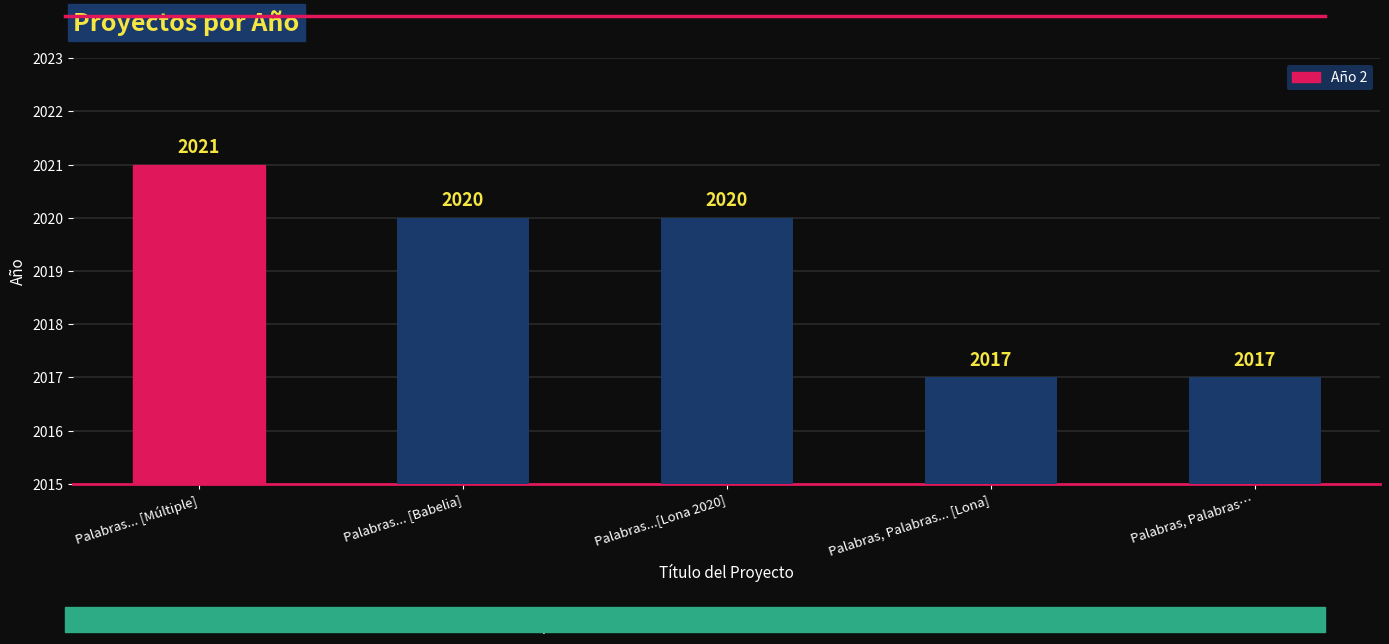

Are the bars grouped side by side (vs. stacked)?

No